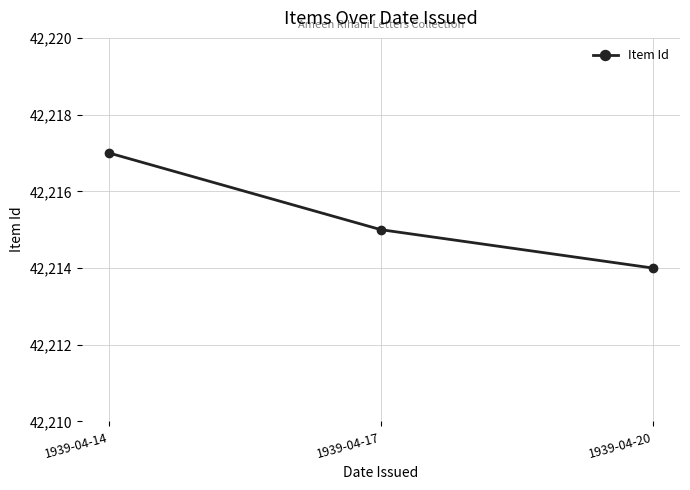

Reading left to right, transcribe all the data shown in this chart.

42217	42215	42214